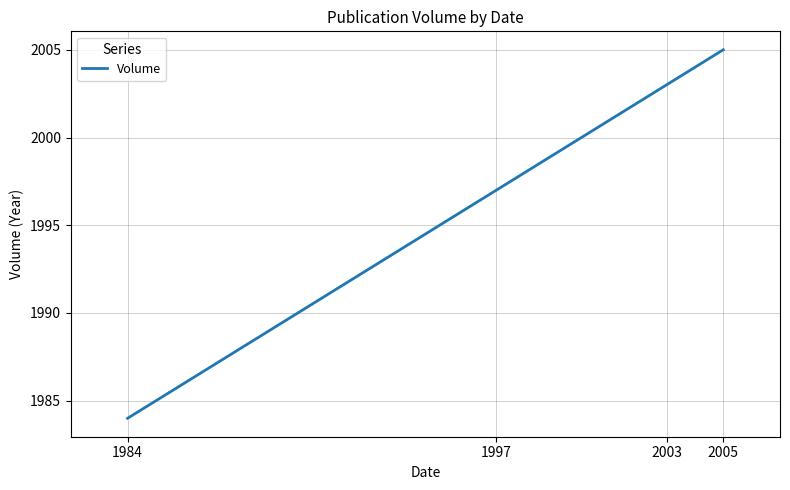

True or false: there are more than 0 points higher than both neighbors.

False